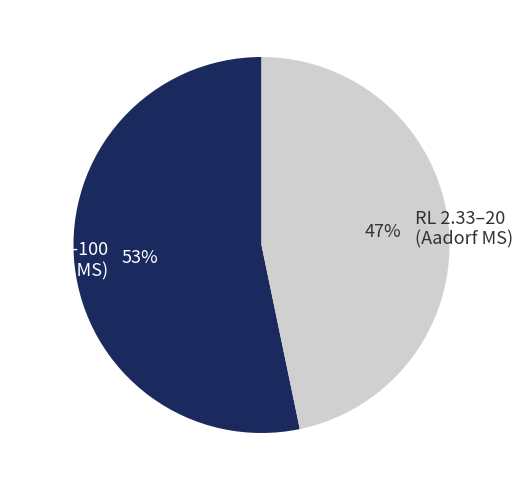

To the nearest percent, what percentage of the pie is RL 30–100 (Aadorf MS)?

53%